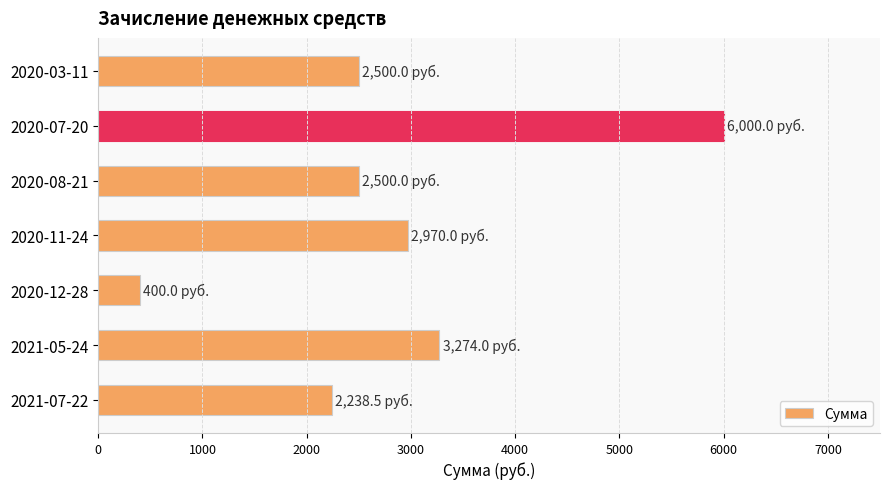

What is the minimum value shown in the chart?

400.0